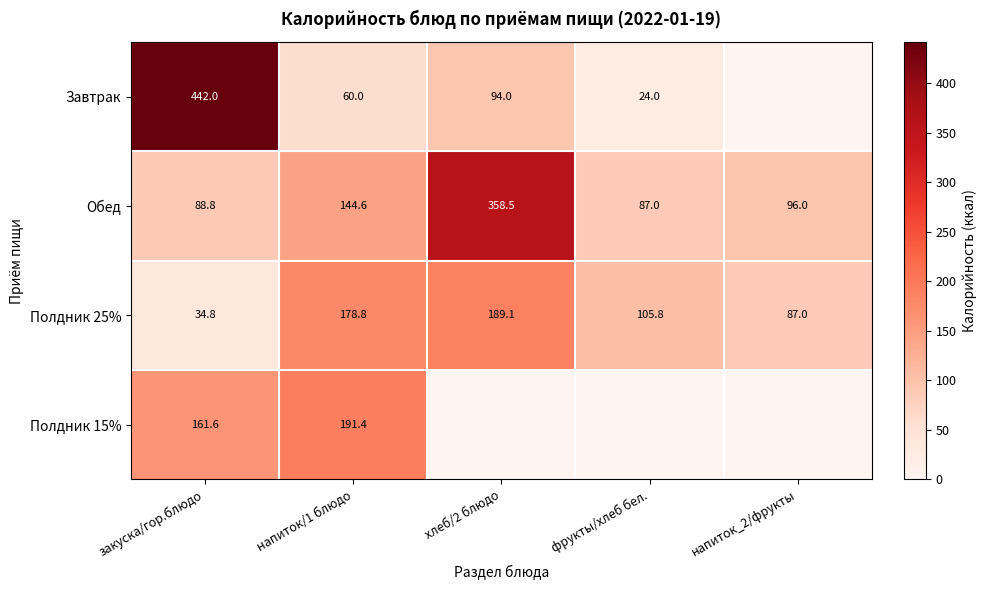

At напиток/1 блюдо, list the series in order from smallest to largest.

Завтрак, Обед, Полдник 25%, Полдник 15%